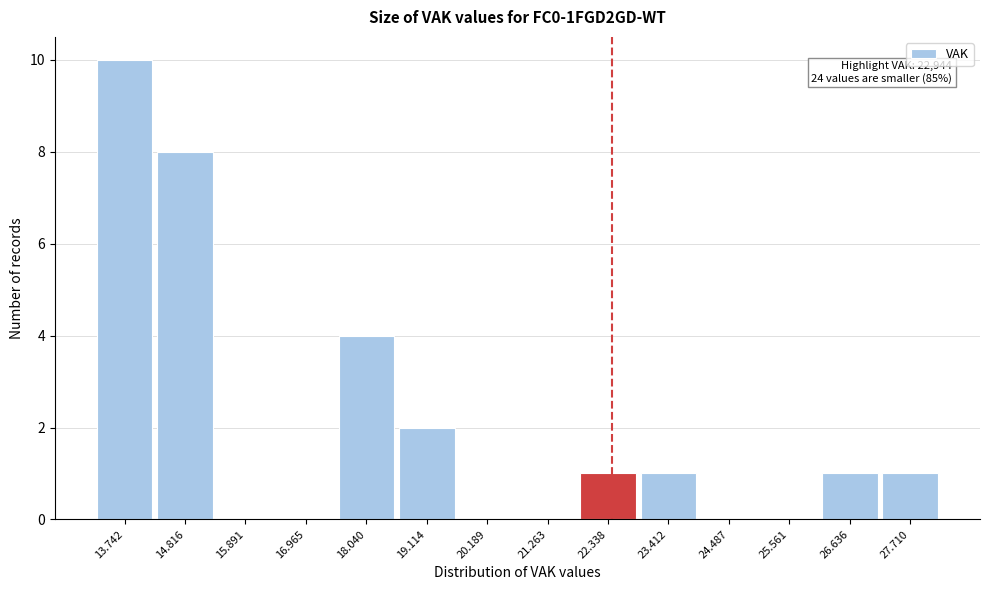

Reading left to right, transcribe all the data shown in this chart.

13.742=10	14.816=8	15.891=0	16.965=0	18.040=4	19.114=2	20.189=0	21.263=0	22.338=1	23.412=1	24.487=0	25.561=0	26.636=1	27.710=1